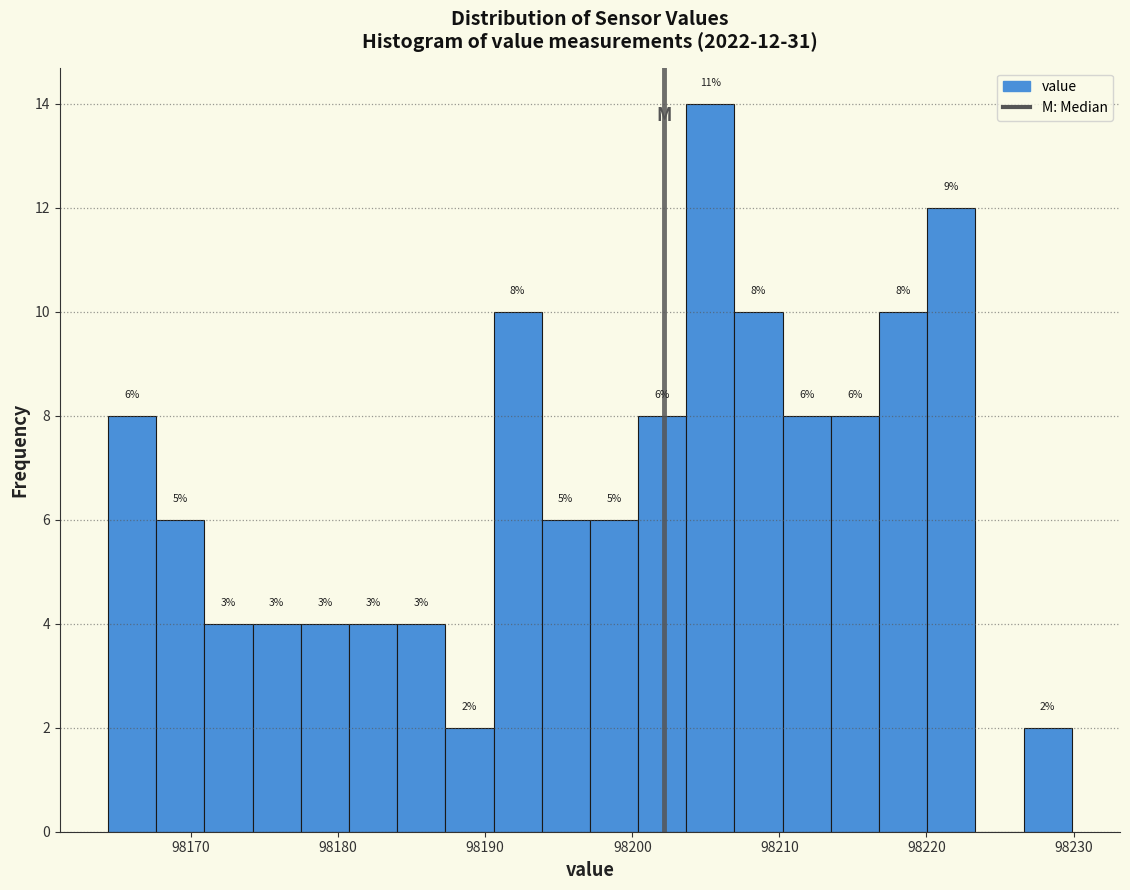

Read against the x-axis, roughly where is the centre of the tallest bar?

98205